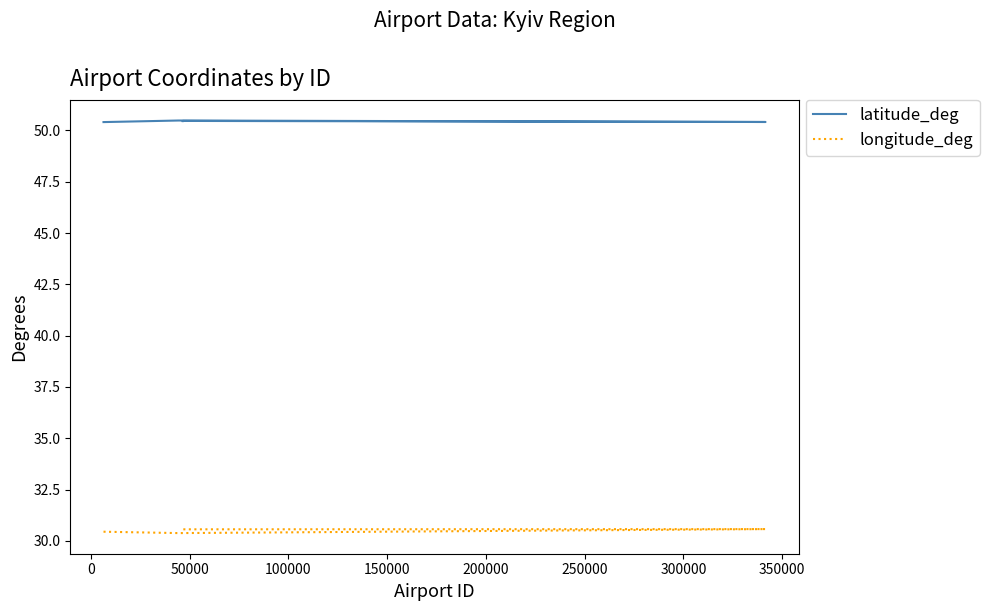

In latitude_deg, how many points are higher than both neighbors (excluding endpoints)?

2